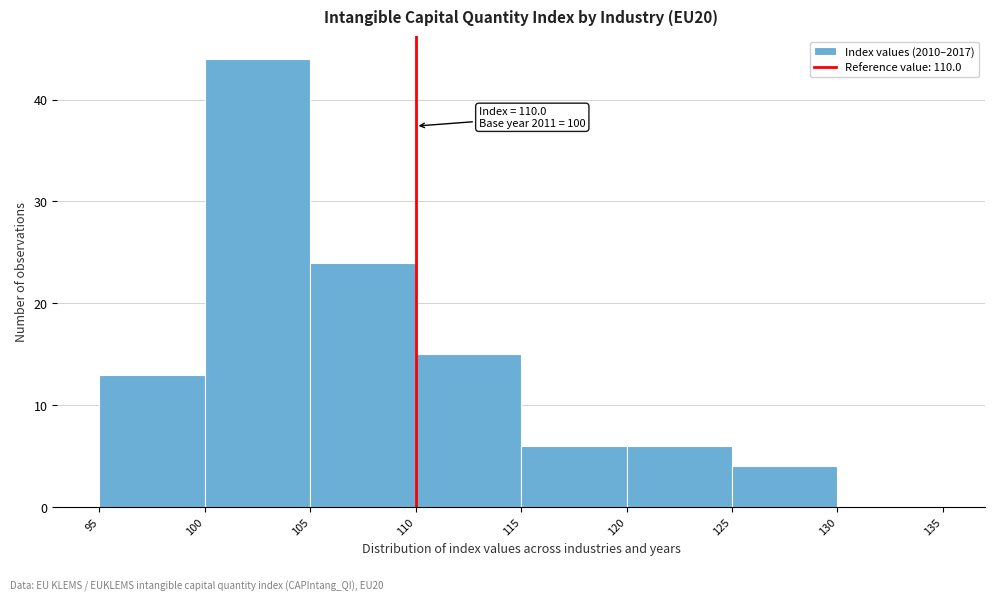

Over which range of the x-axis is the bar tallest?

100 to 105